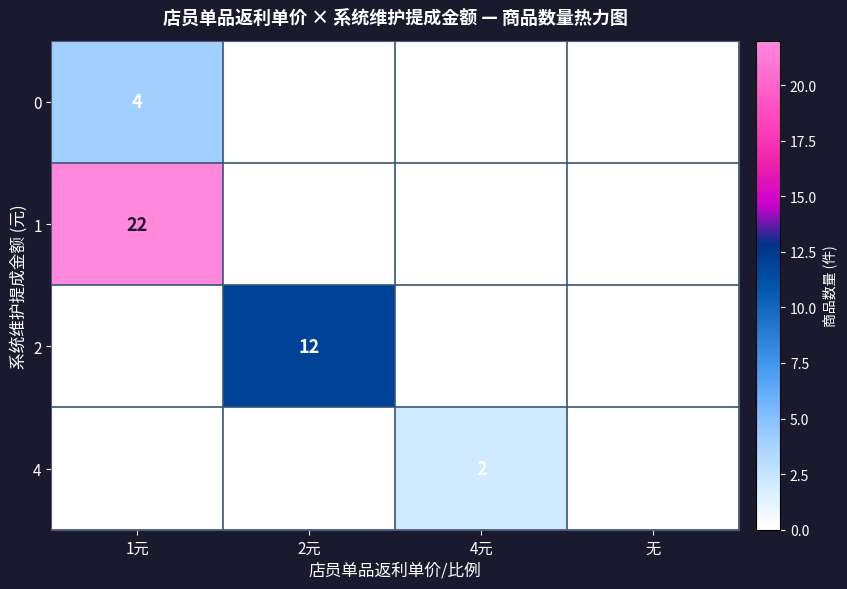

Reading left to right, what are all the values shown in this chart?

0: 1元=4	2元=0	4元=0	无=0
1: 1元=22	2元=0	4元=0	无=0
2: 1元=0	2元=12	4元=0	无=0
4: 1元=0	2元=0	4元=2	无=0